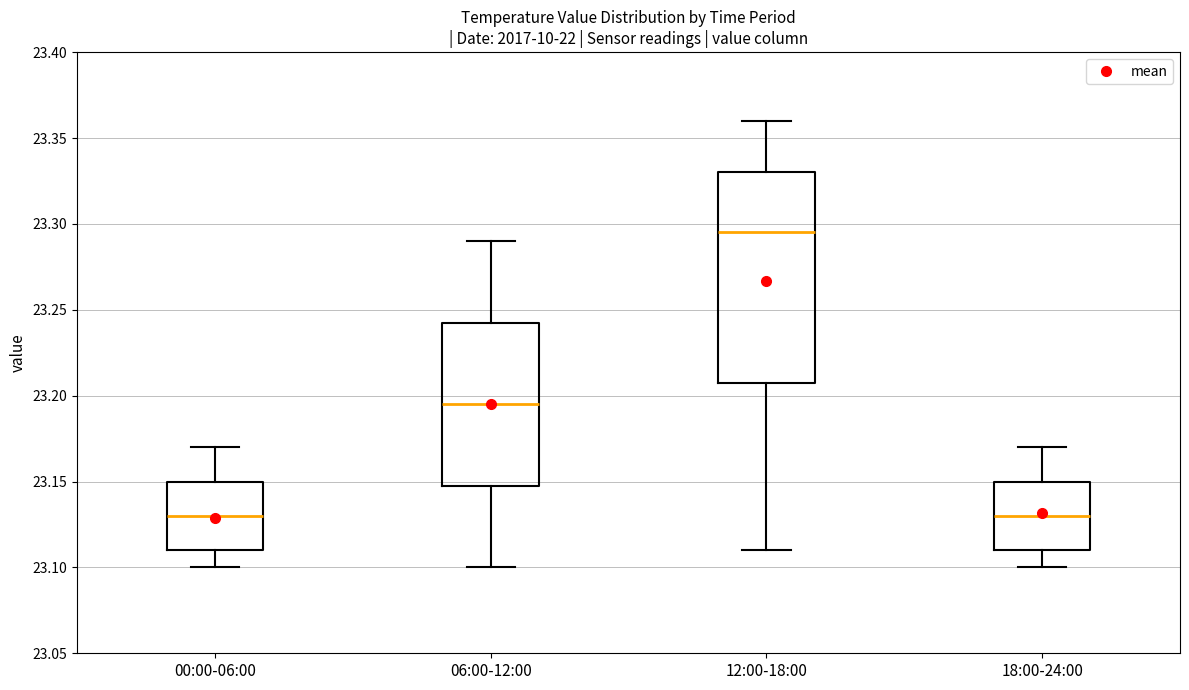

Reading left to right, read every box against the y-axis: the position of its median line, the range the box covers, and the ends of its whiskers. The values are not printed on the chart, so give them approximately, as read against the axis.

00:00-06:00: median 23.130, box 23.110 to 23.150, whiskers 23.100 to 23.170
06:00-12:00: median 23.195, box 23.150 to 23.245, whiskers 23.100 to 23.290
12:00-18:00: median 23.295, box 23.210 to 23.330, whiskers 23.110 to 23.360
18:00-24:00: median 23.130, box 23.110 to 23.150, whiskers 23.100 to 23.170